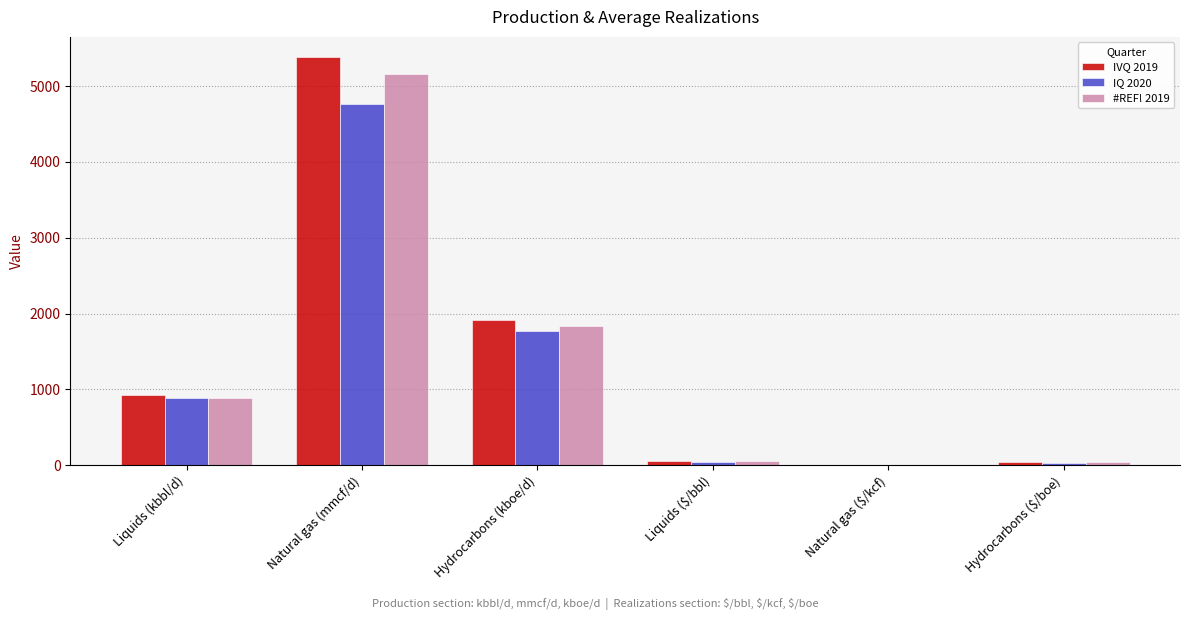

True or false: #REF! 2019 has a value of 5157.0 at Natural gas (mmcf/d).

True